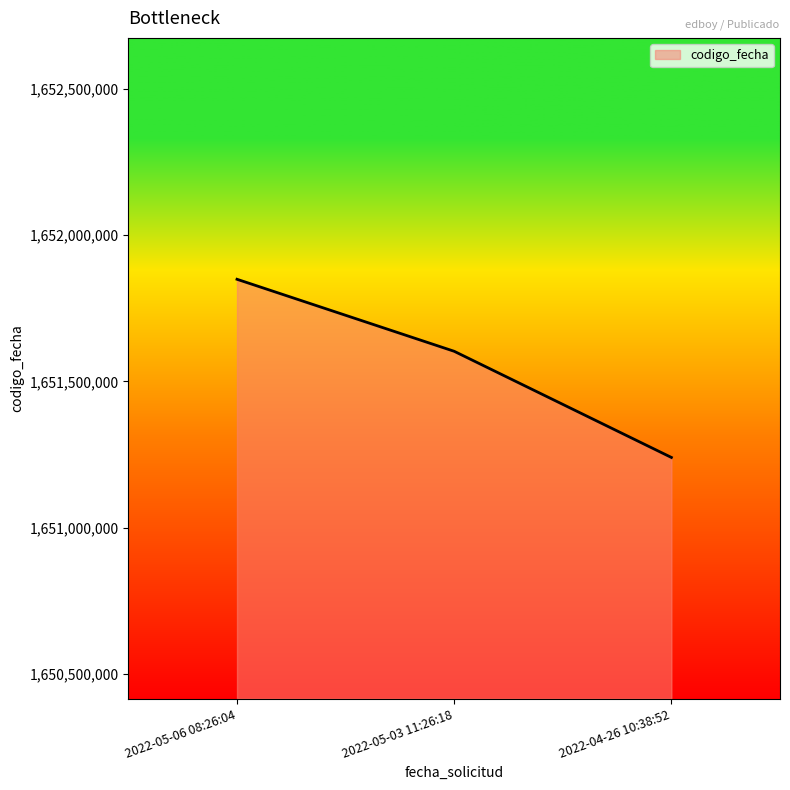

Reading right to left, transcribe all the data shown in this chart.

1651239808	1651603037	1651849459